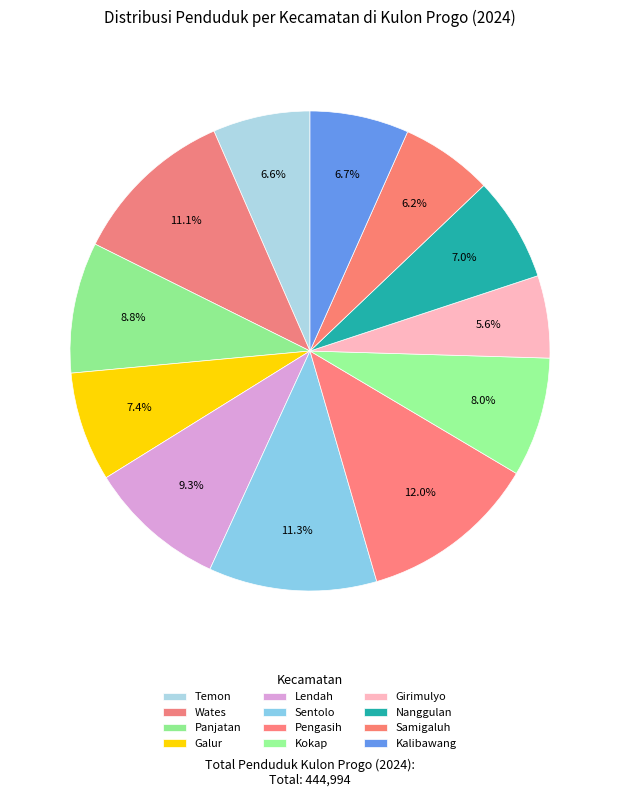

Is the sum of Samigaluh and Panjatan greater than half?

No